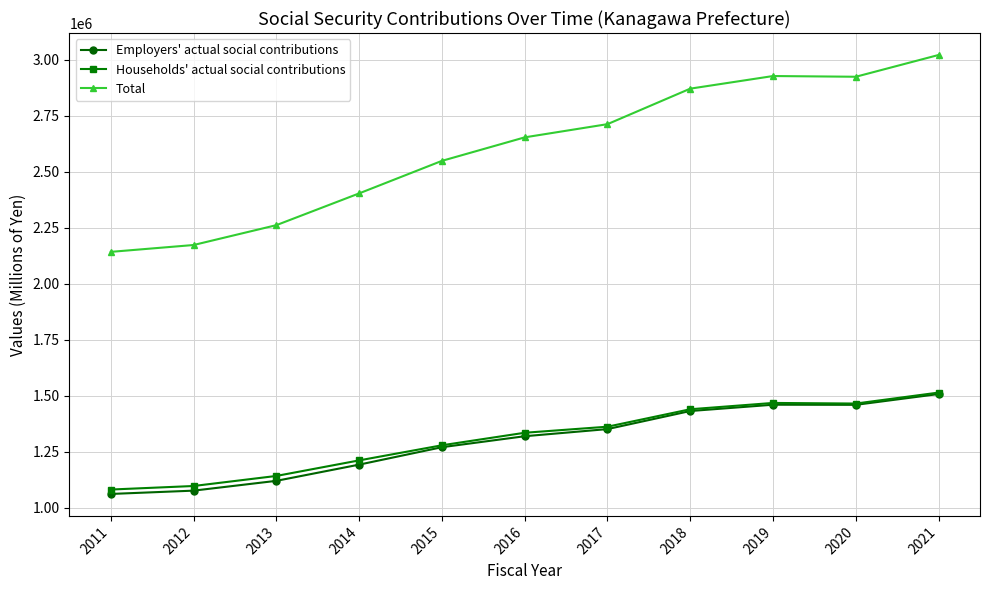

Which series has the largest total across all categories?

Total